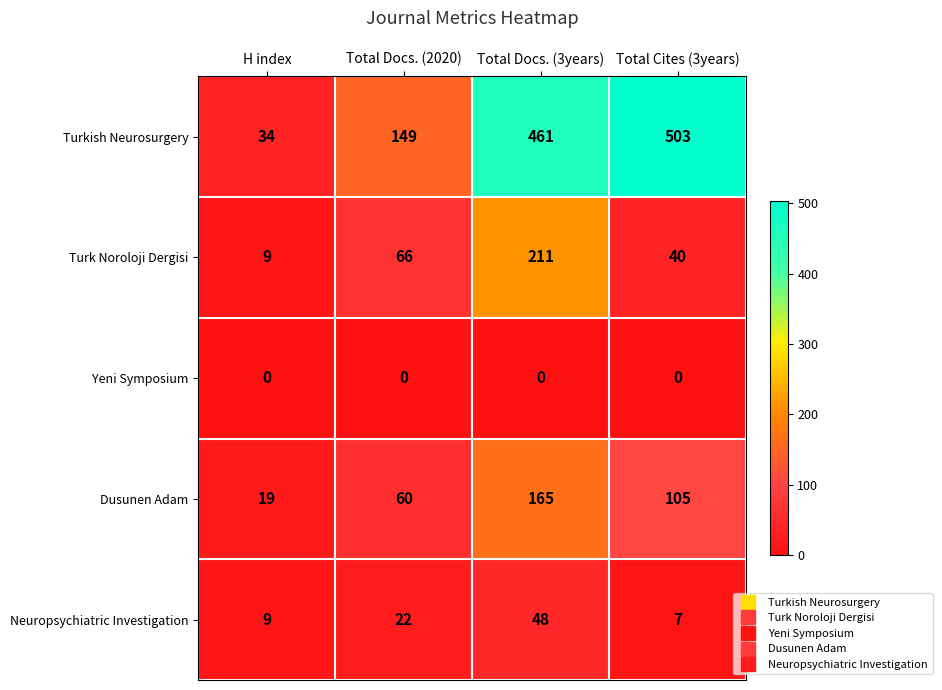

Is it true that Dusunen Adam equals 88 at Total Docs. (3years)?

False